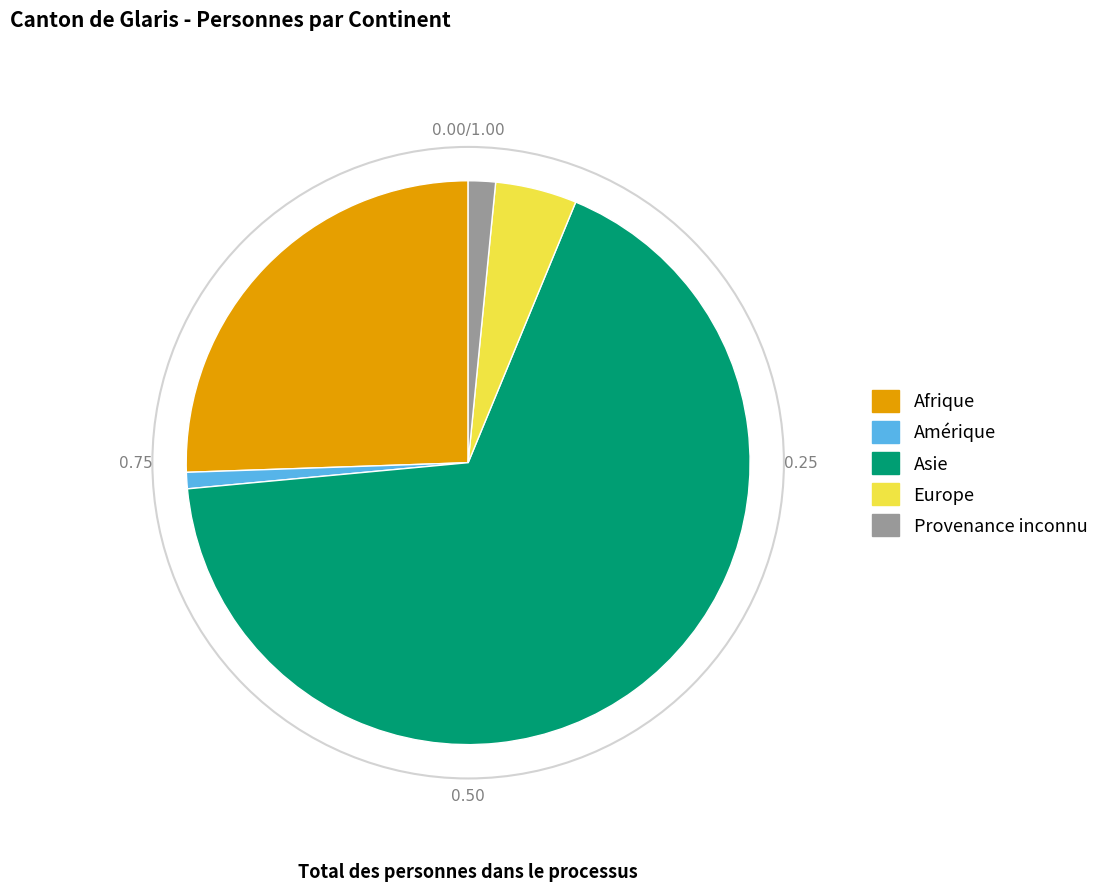

Rank the categories by value from highest to lowest.

Asie, Afrique, Europe, Provenance inconnu, Amérique